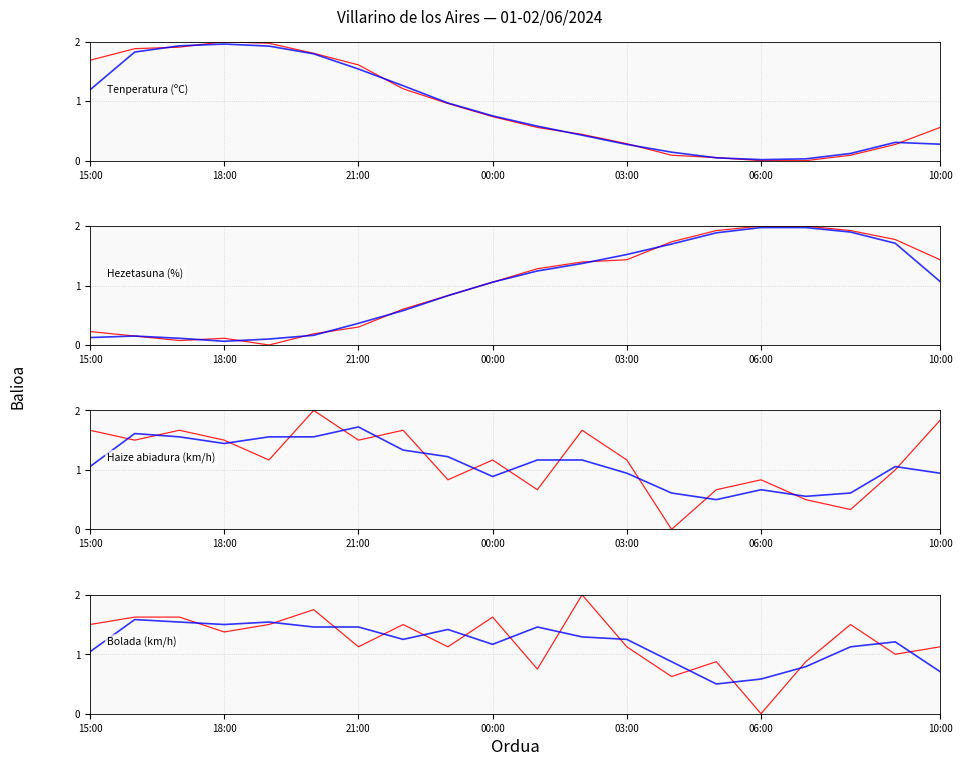

Where is the first local maximum for Tenperatura (ºC)?

18:00